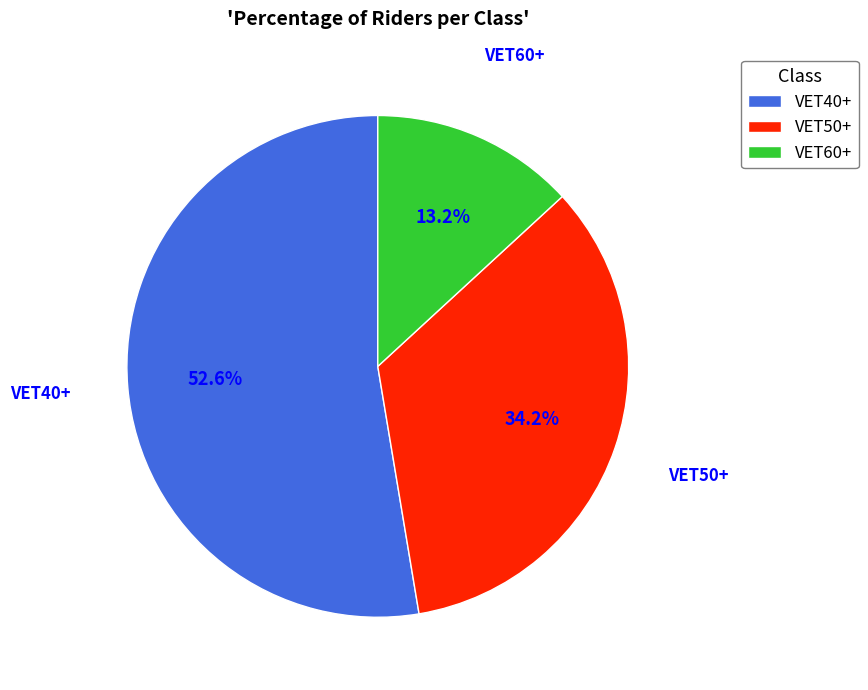

Between VET40+ and VET50+, which is larger?

VET40+